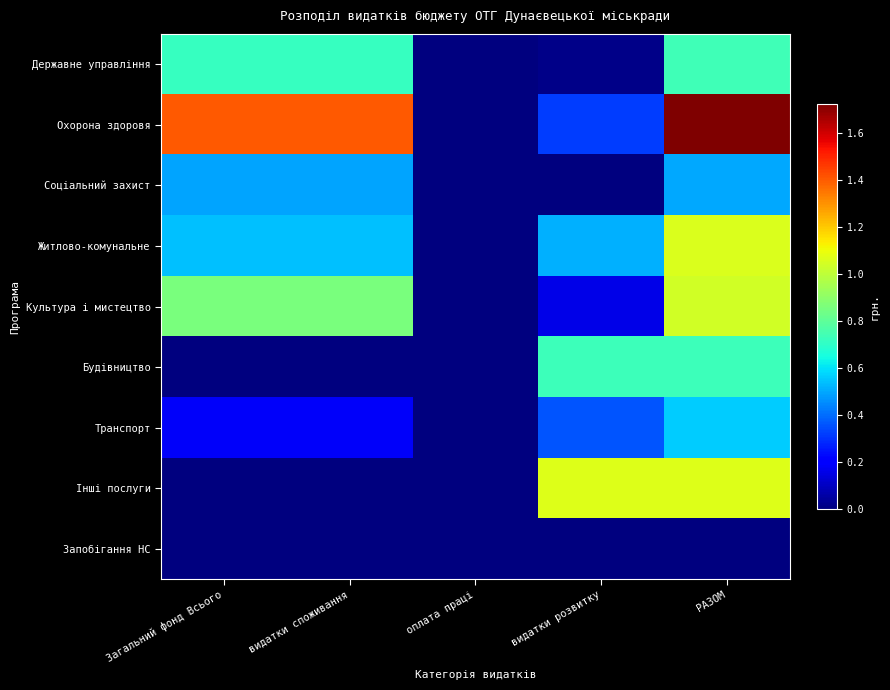

Rank the series by their maximum value, from highest to lowest.

Охорона здоровя, Інші послуги, Житлово-комунальне, Культура і мистецтво, Державне управління, Будівництво, Транспорт, Соціальний захист, Запобігання НС